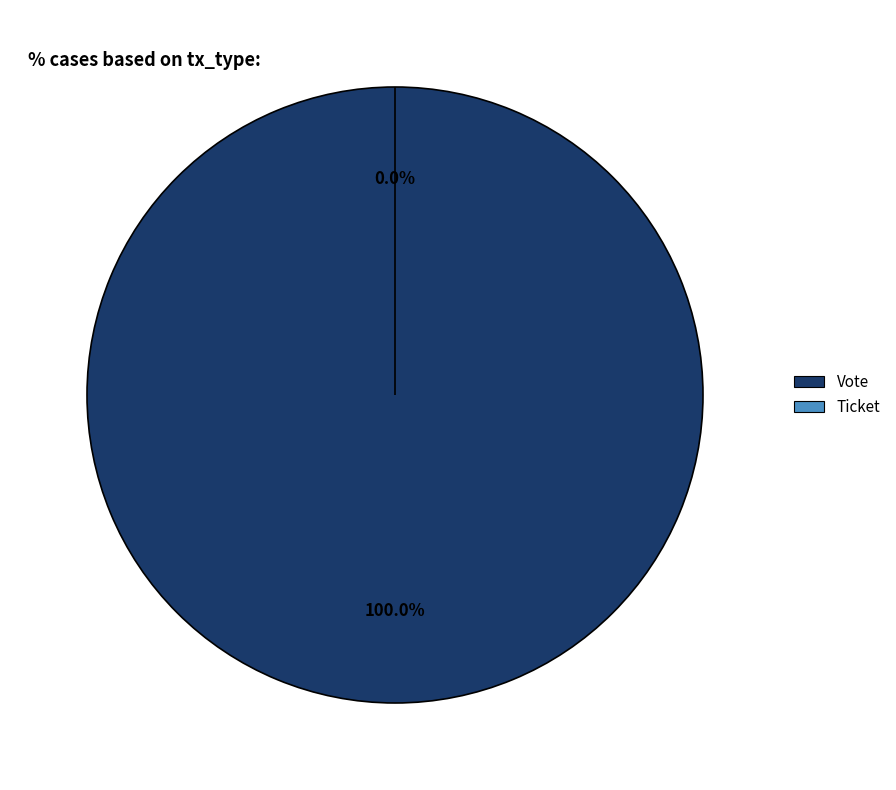

Rank the categories by value from highest to lowest.

Vote, Ticket